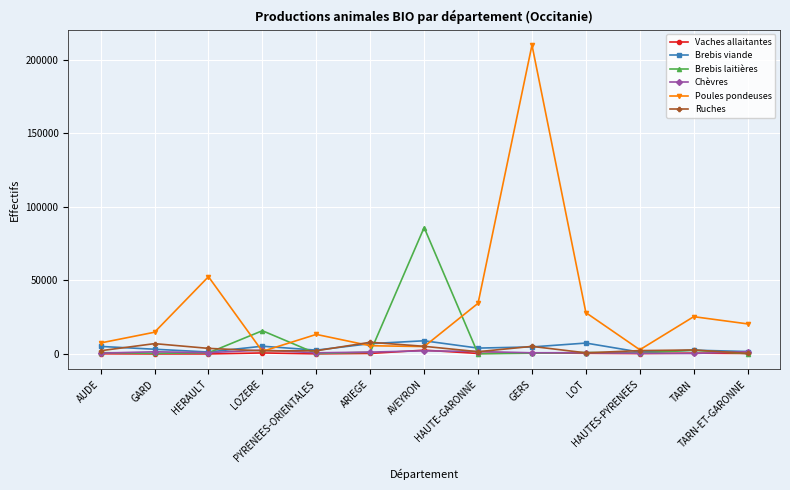

What is the maximum value shown in the chart?

210143